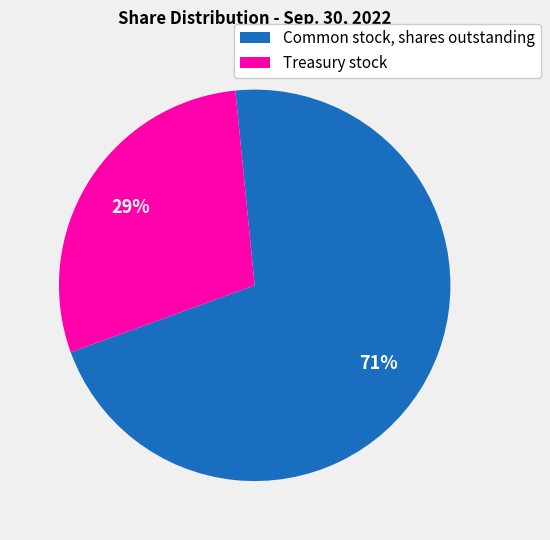

Which has a higher value, Common stock, shares outstanding or Treasury stock?

Common stock, shares outstanding